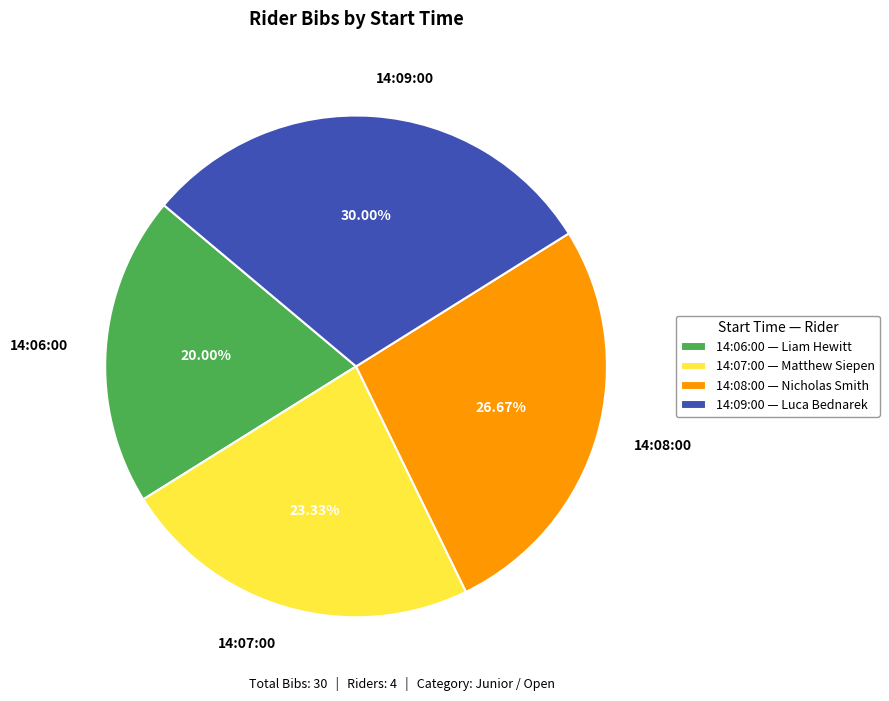

To the nearest percent, what portion does 14:09:00 represent?

30%